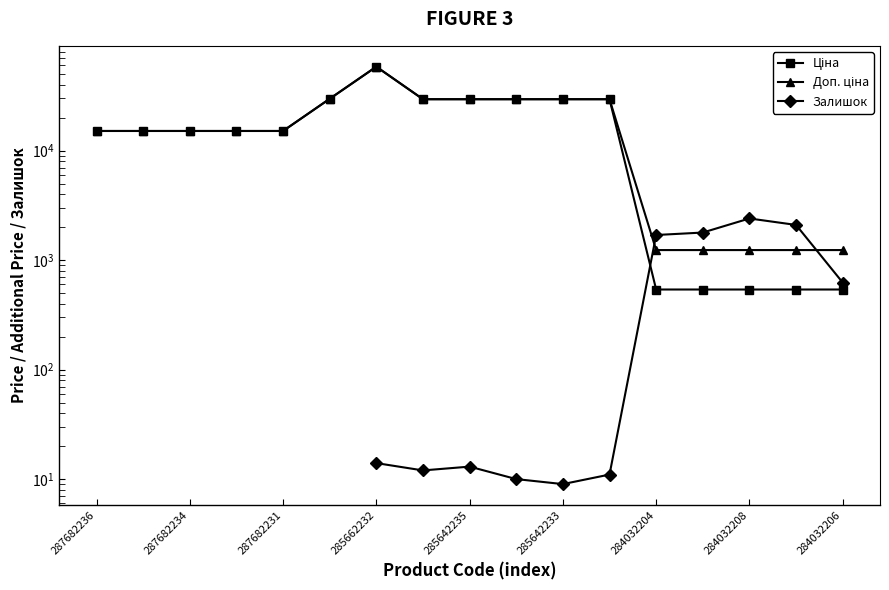

Between 287682236 and 287682231, which series saw the biggest shift?

Ціна